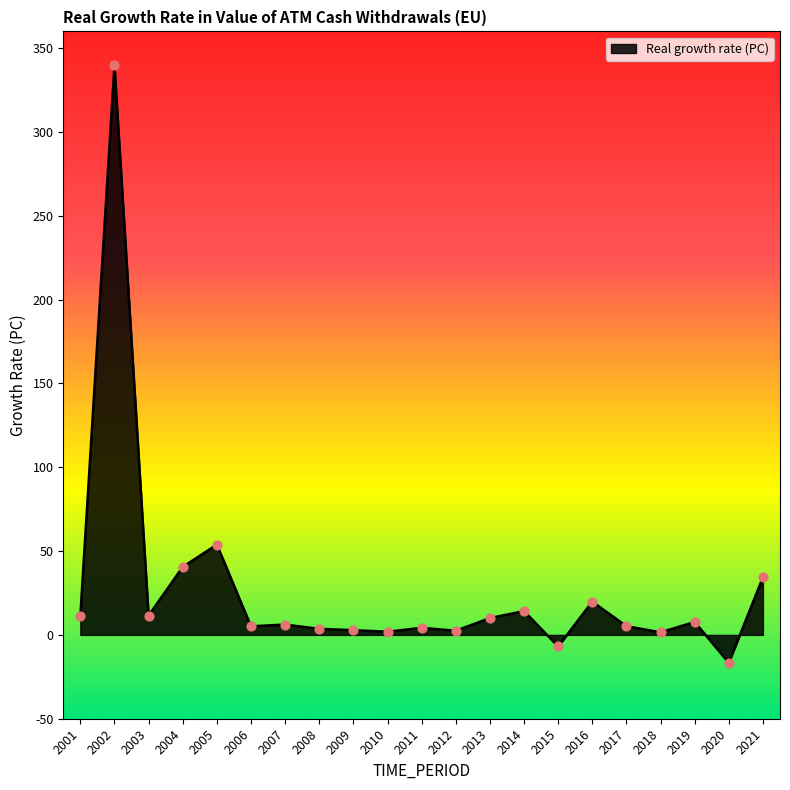

Between 2016 and 2008, which is larger?

2016